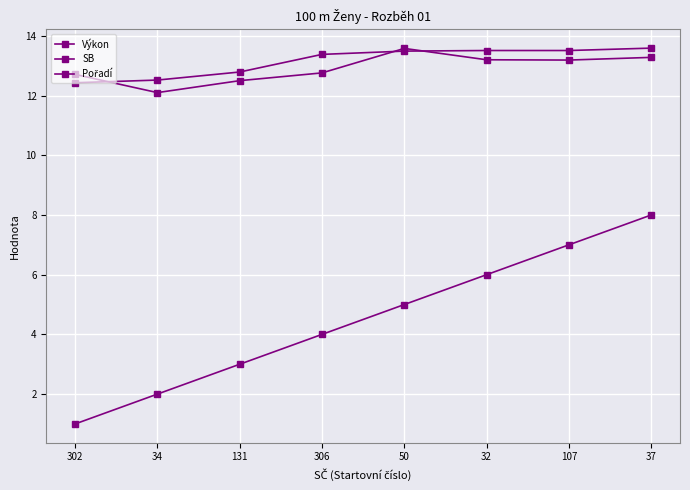

What is the difference between the Výkon values at 131 and 50?

0.7